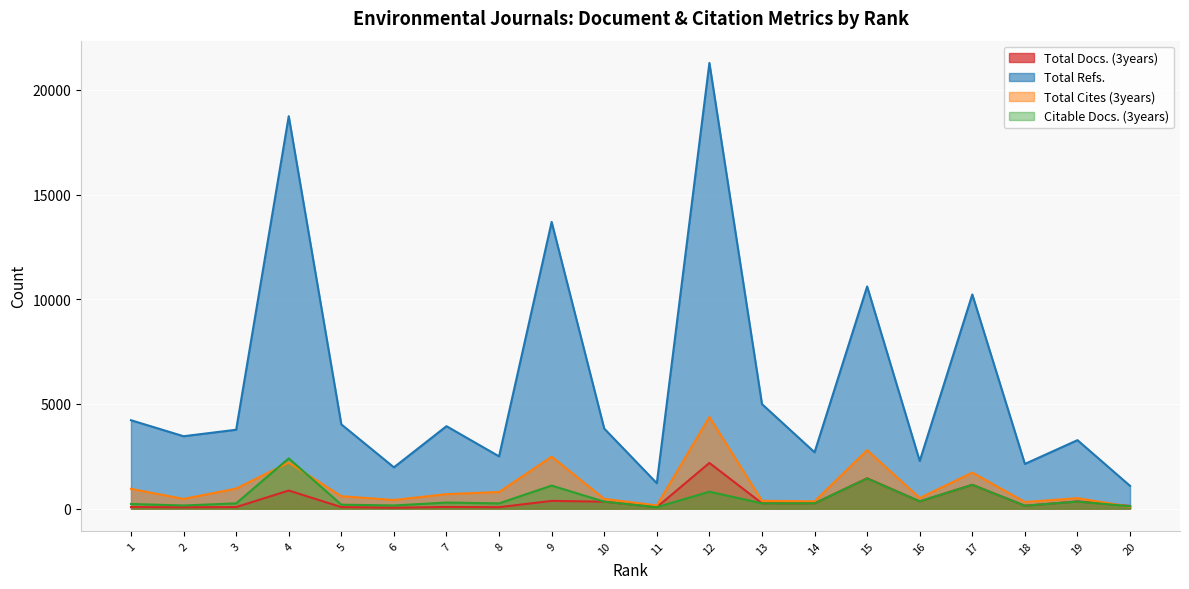

How many categories are shown in the chart?

20